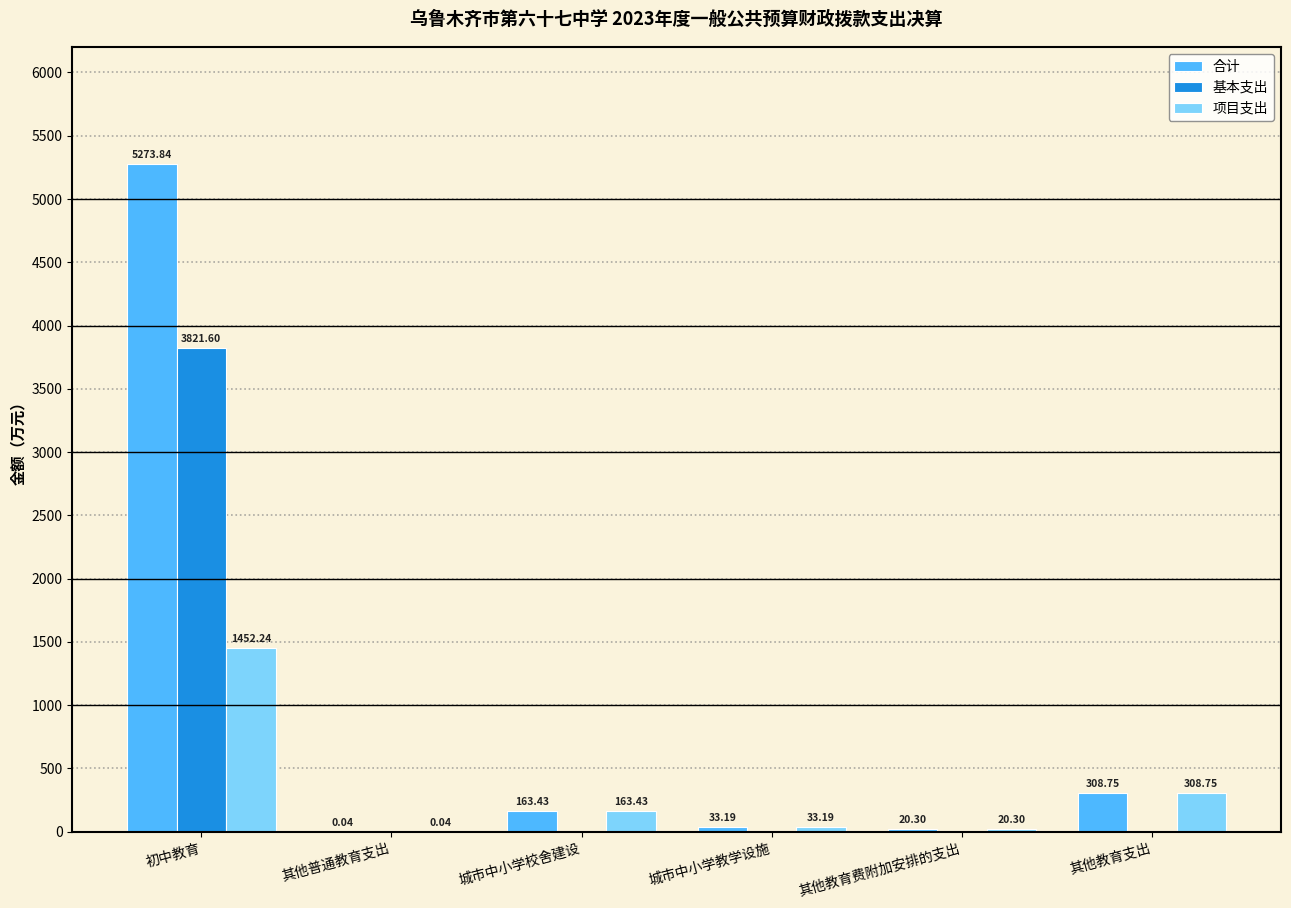

Which series changed the most between 初中教育 and 其他普通教育支出?

合计